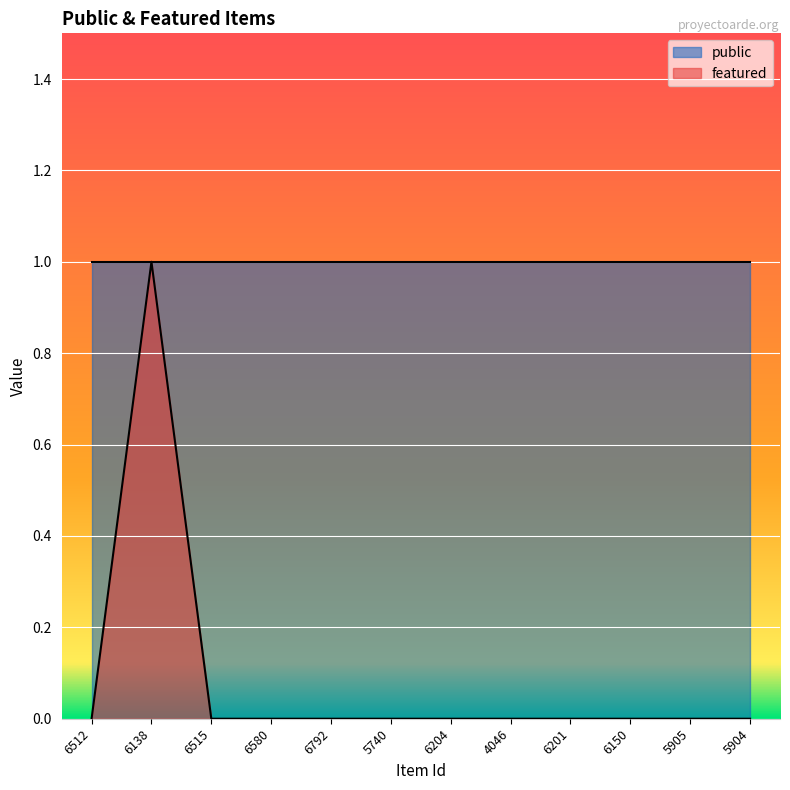

Count the values in the range 0 to 1.

12